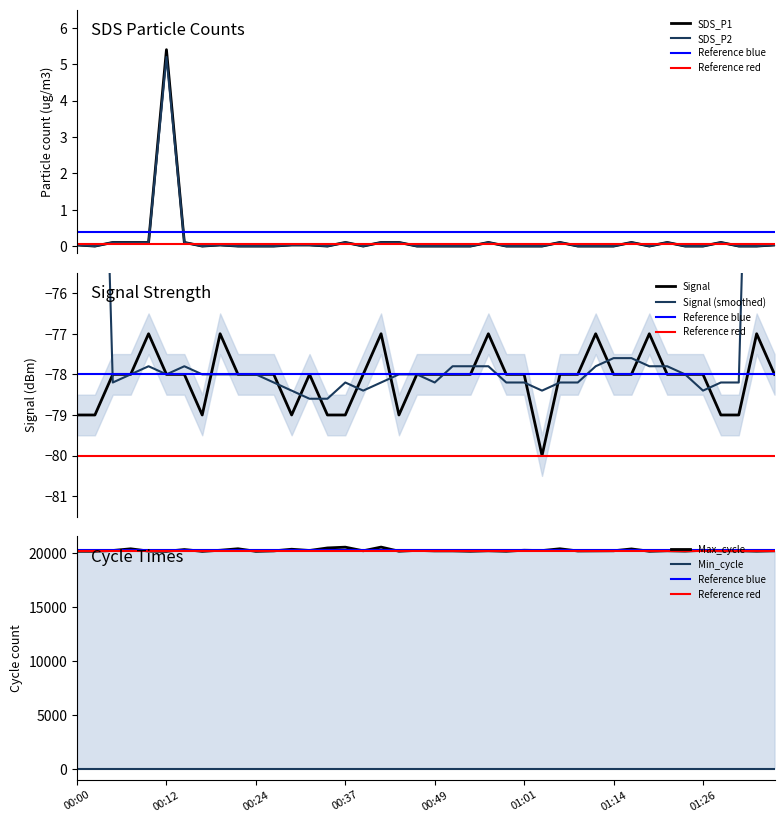

Count the Signal values in the range -78 to -77.

30